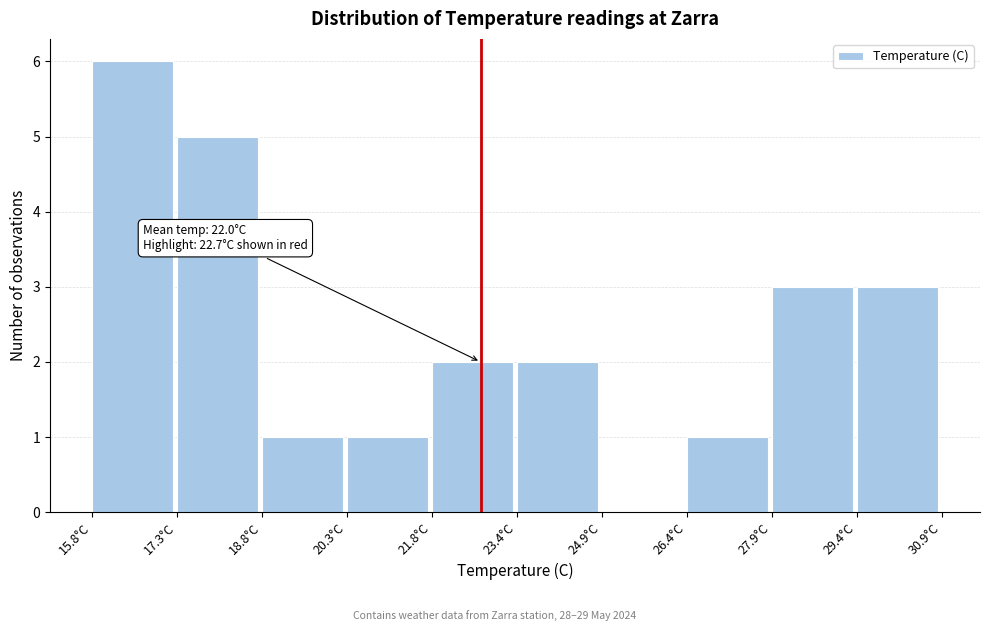

Over which range of the x-axis is the bar tallest?

15.8 to 17.4